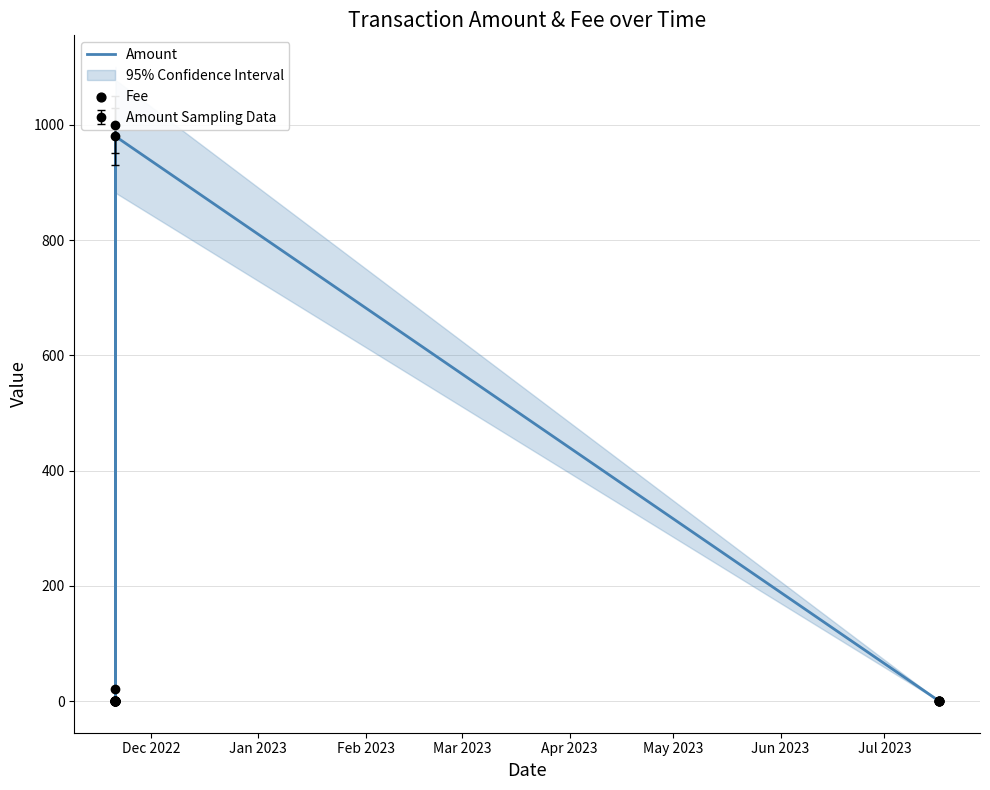

Which series has the largest total across all categories?

Amount